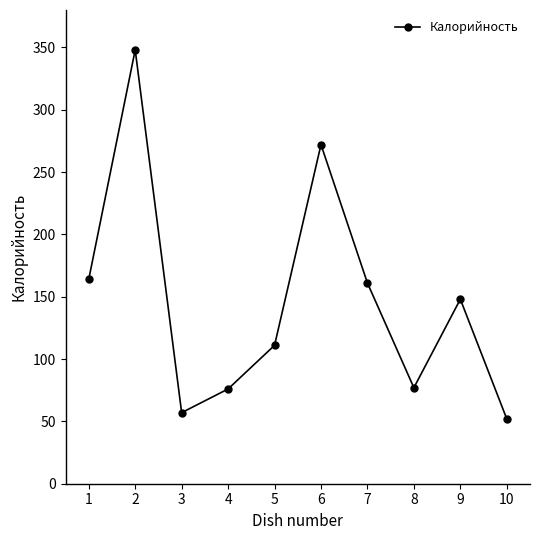

The value at 9 is 148. True or false?

True